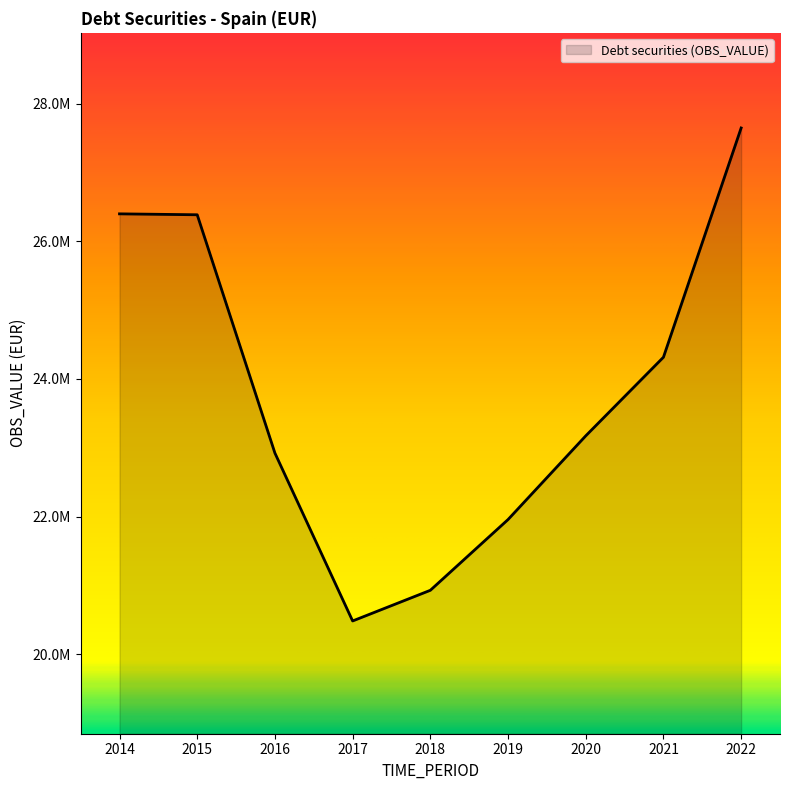

Which category has the lowest value across all series?

2017